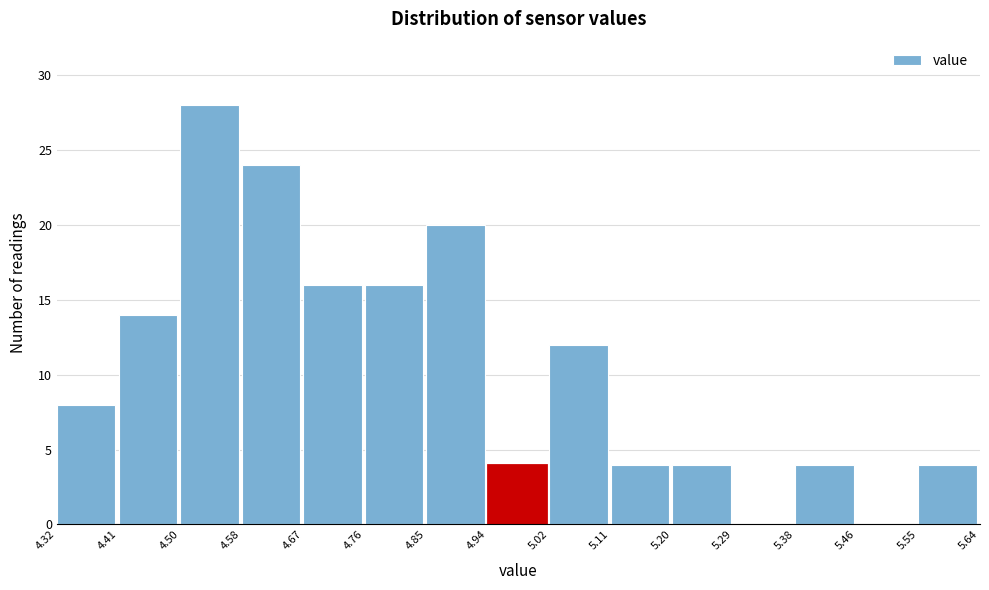

Which range on the x-axis has the tallest bar?

4.50 to 4.58